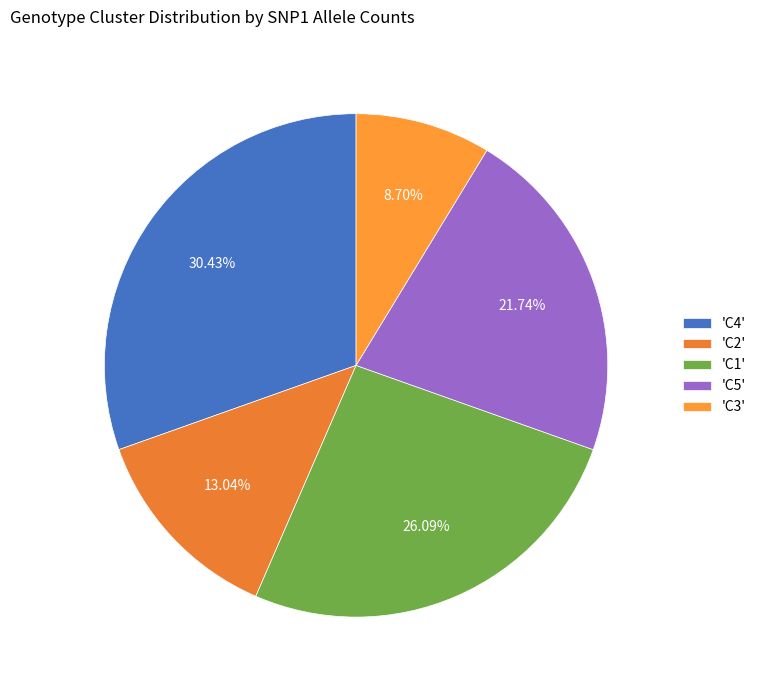

How many segments does this pie chart have?

5